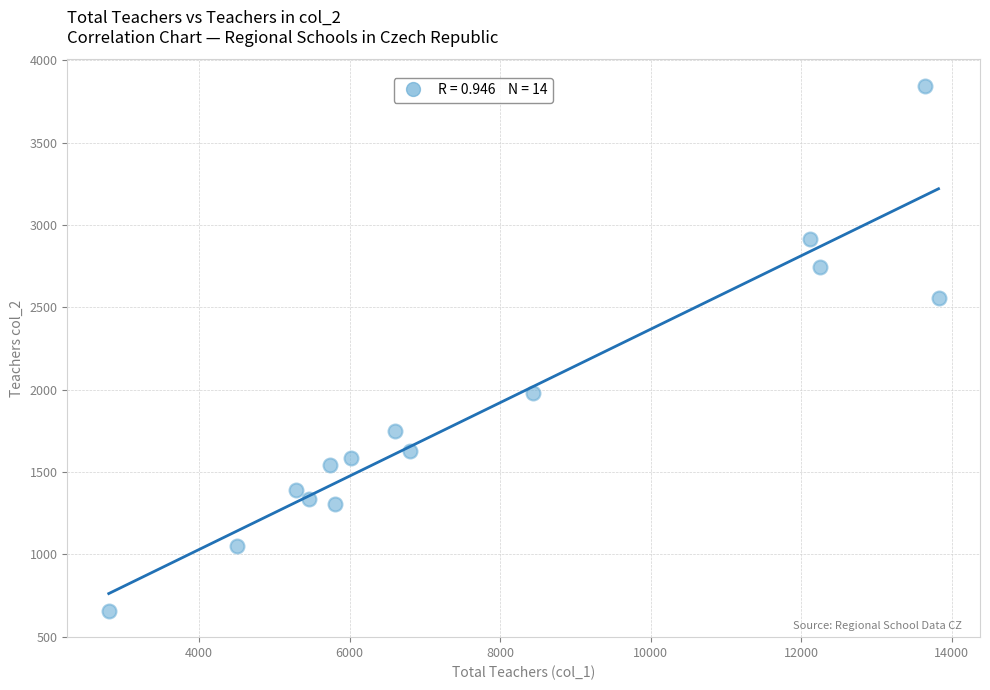

What is the range of Y values (max minus min)?

3190